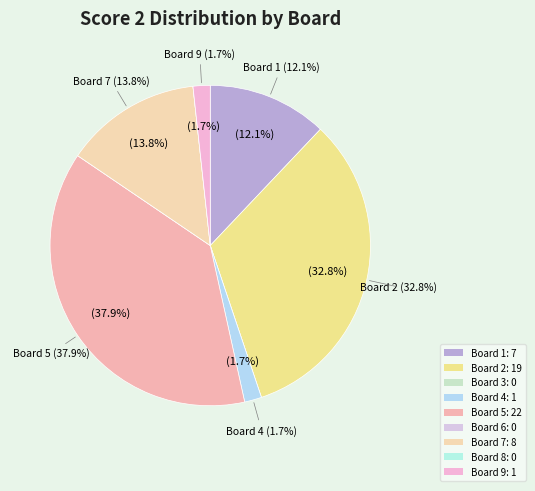

Is it true that Board 8 is 1% of the pie?

False